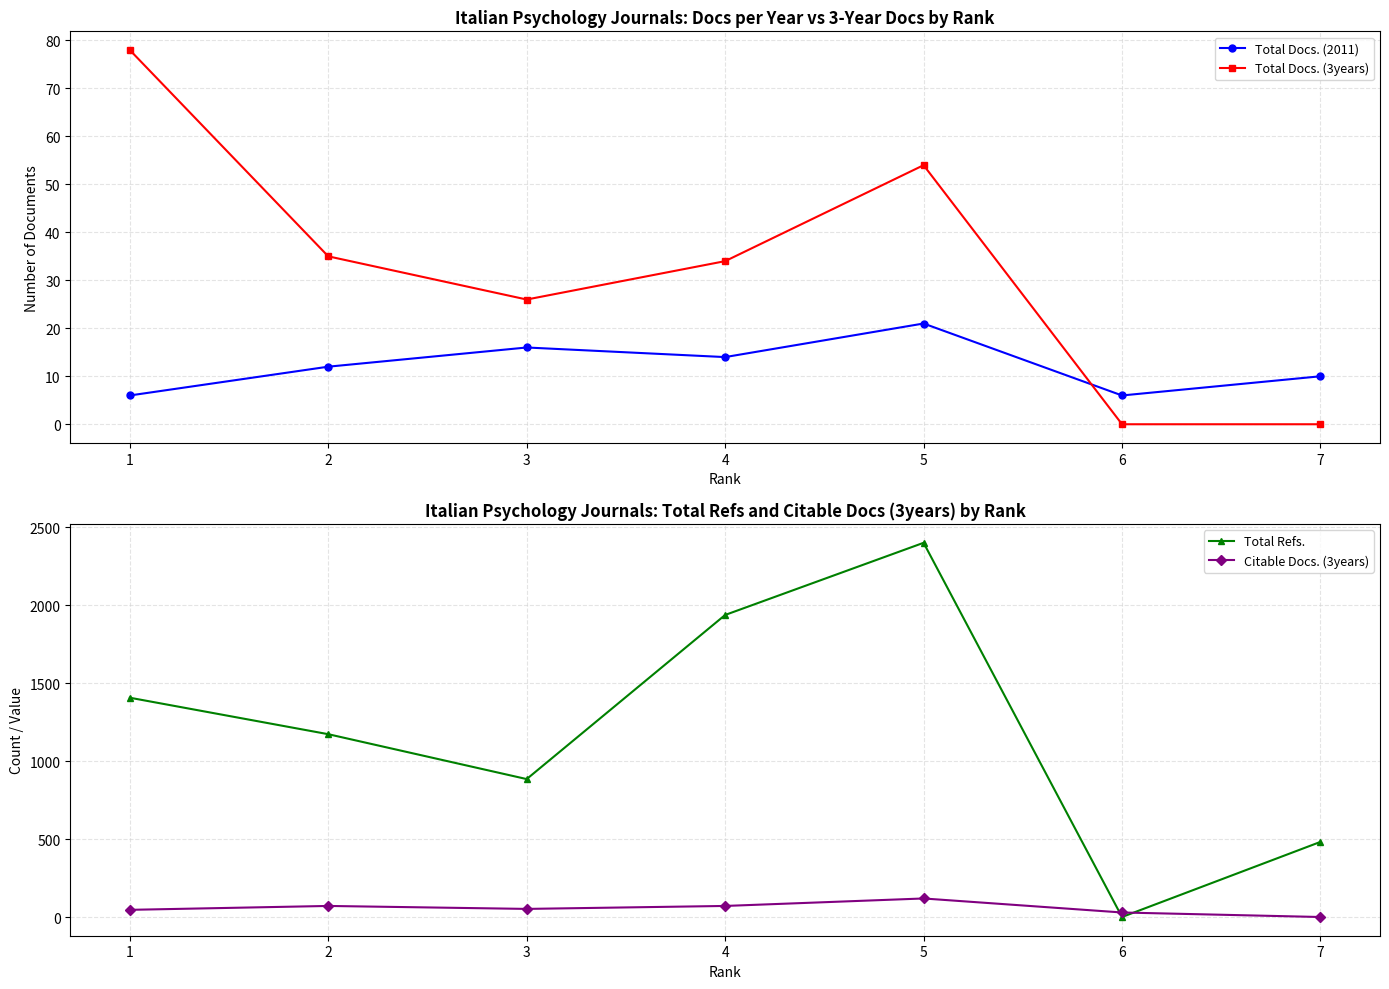

Reading left to right, extract all data points from this chart.

Total Docs. (2011): 1=6	2=12	3=16	4=14	5=21	6=6	7=10
Total Docs. (3years): 1=78	2=35	3=26	4=34	5=54	6=0	7=0
Total Refs.: 1=1407	2=1173	3=885	4=1938	5=2401	6=0	7=482
Citable Docs. (3years): 1=46	2=71	3=52	4=71	5=119	6=29	7=0